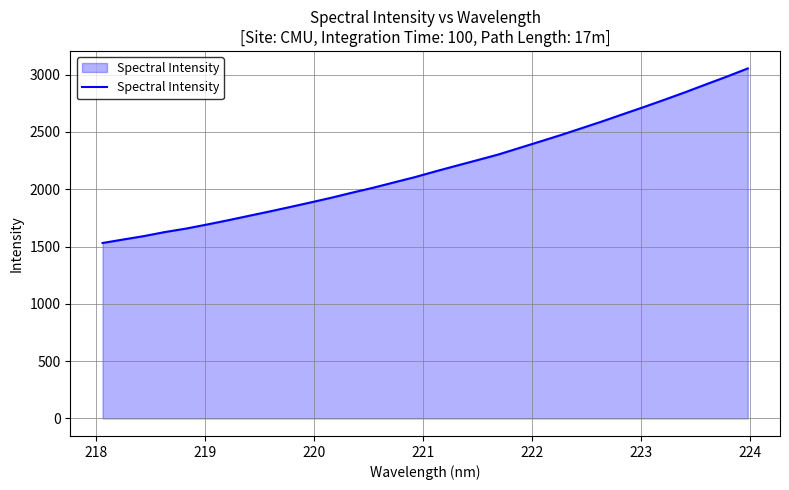

What is the average value?

2187.5